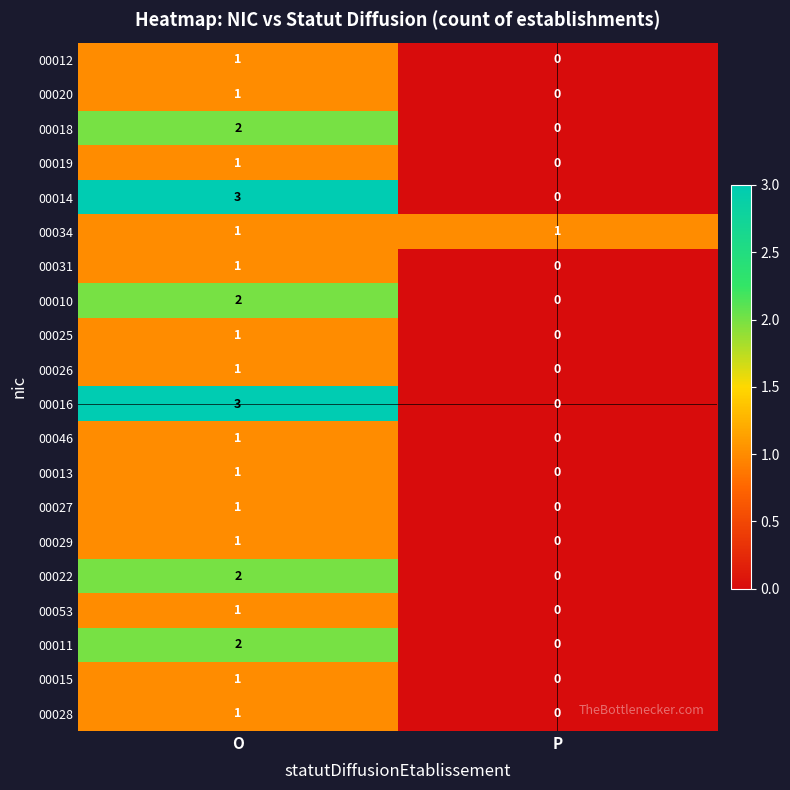

Which label corresponds to the smallest value in the chart?

P